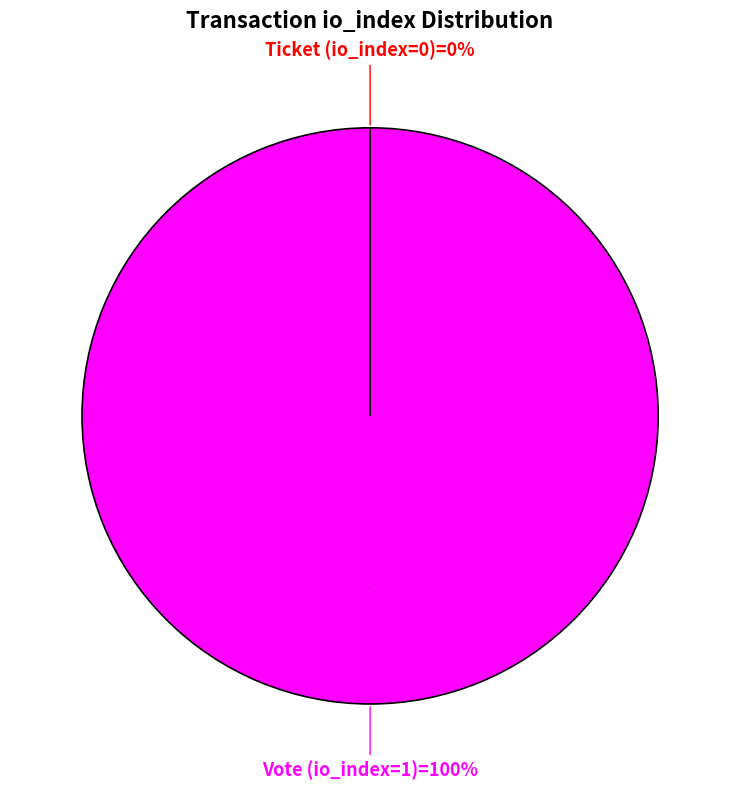

What is the largest slice in the pie chart?

Vote (io_index=1)